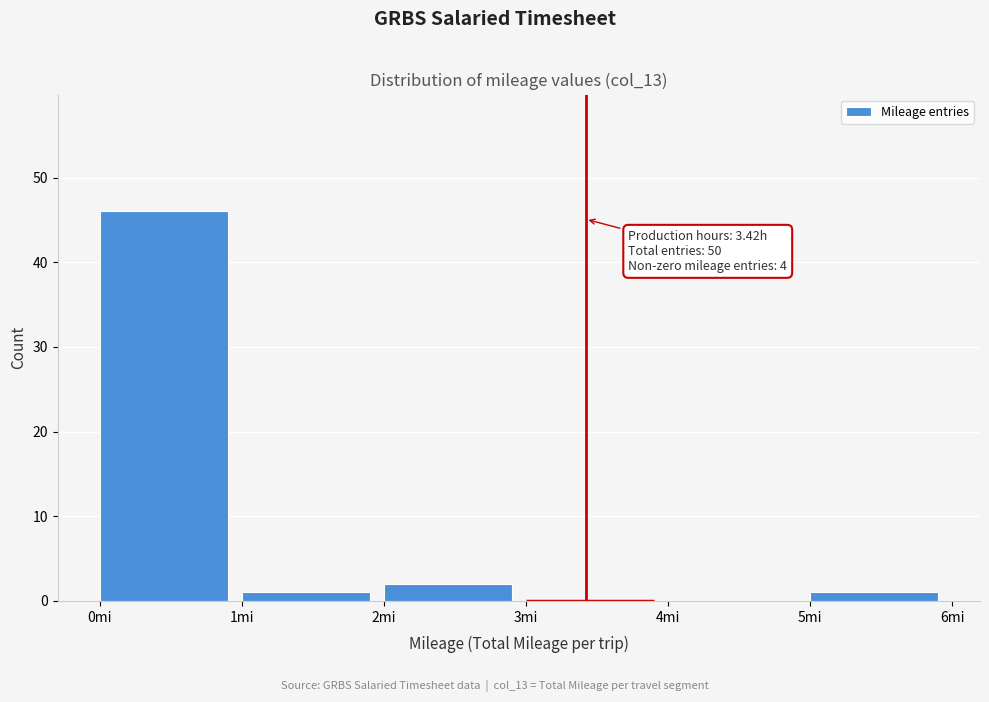

Which range on the x-axis has the tallest bar?

0 to 1